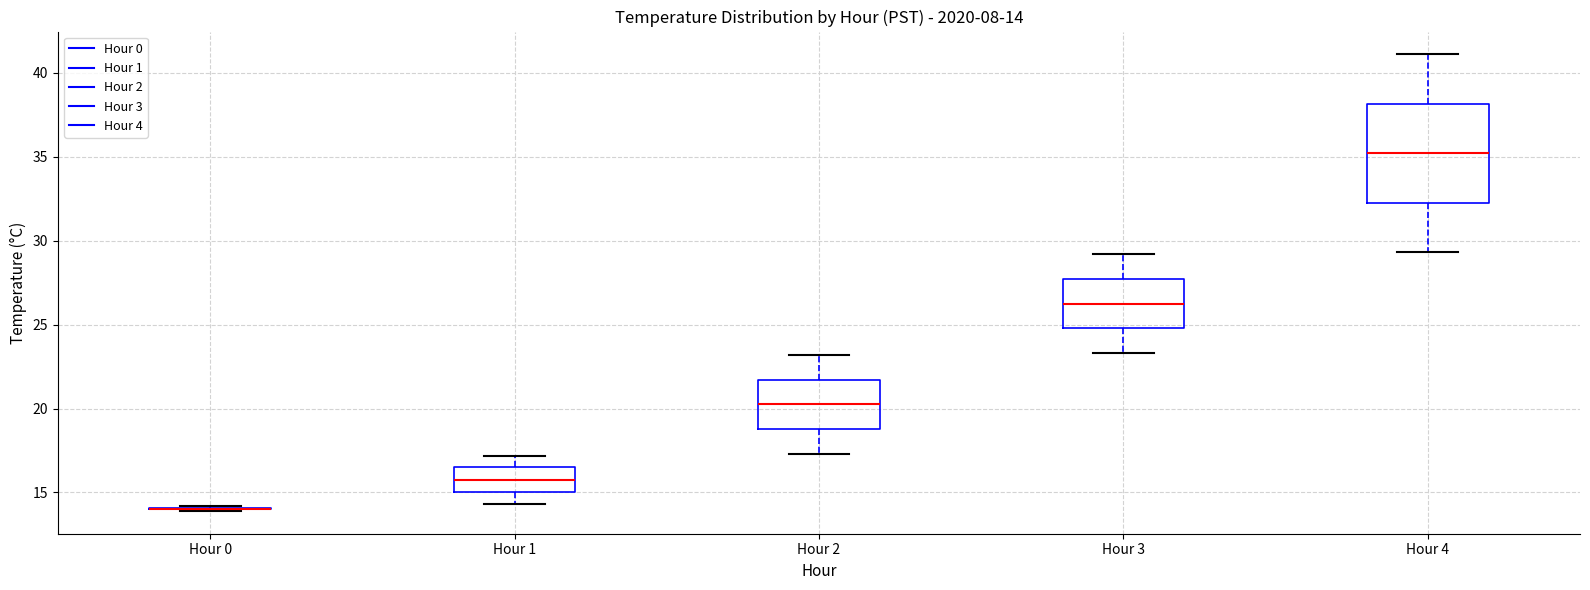

Comparing the boxes themselves (not the whiskers), which one is the tallest?

Hour 4